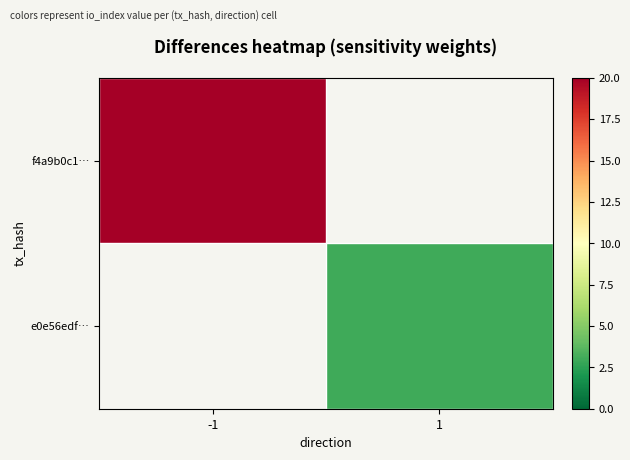

List the series in order of their overall mean, lowest first.

f4a9b0c1…, e0e56edf…